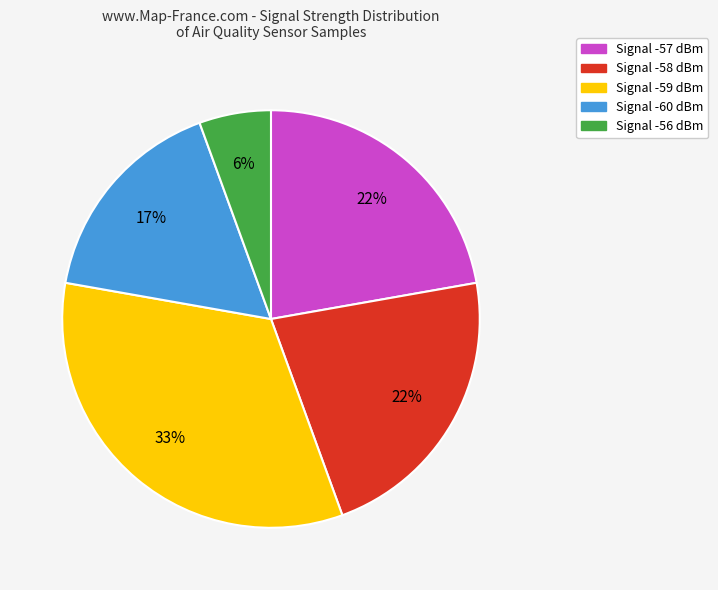

Is there a majority slice in this chart?

No